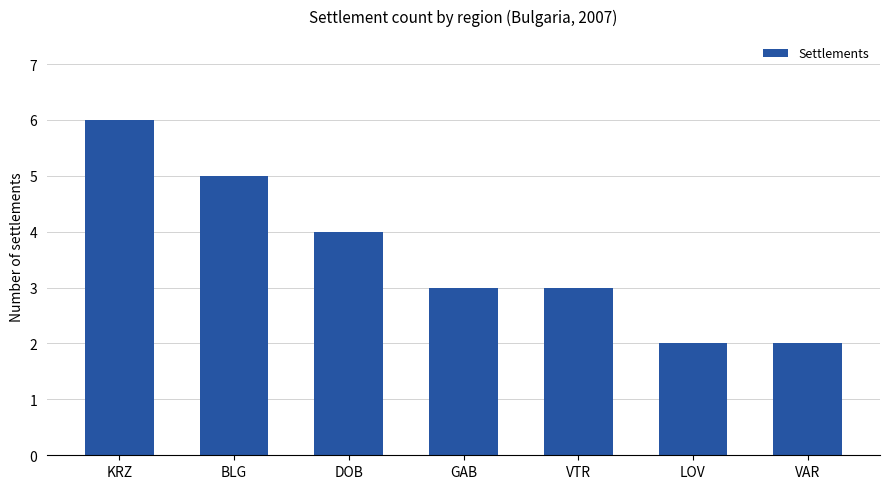

What is the sum of all values?

25